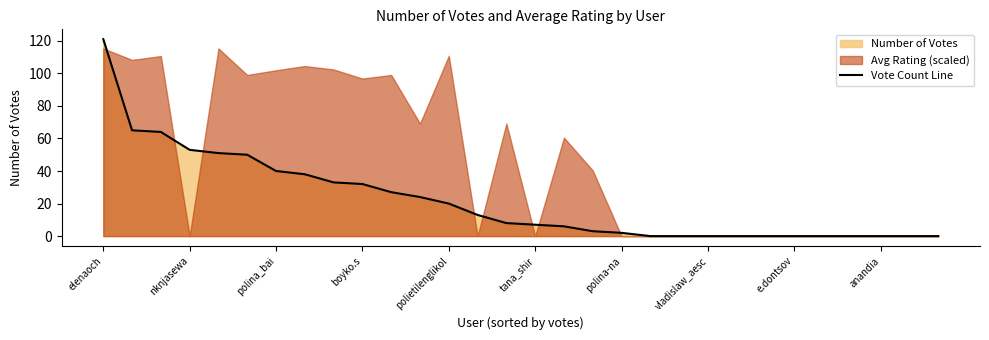

How many lines are shown in the chart?

1